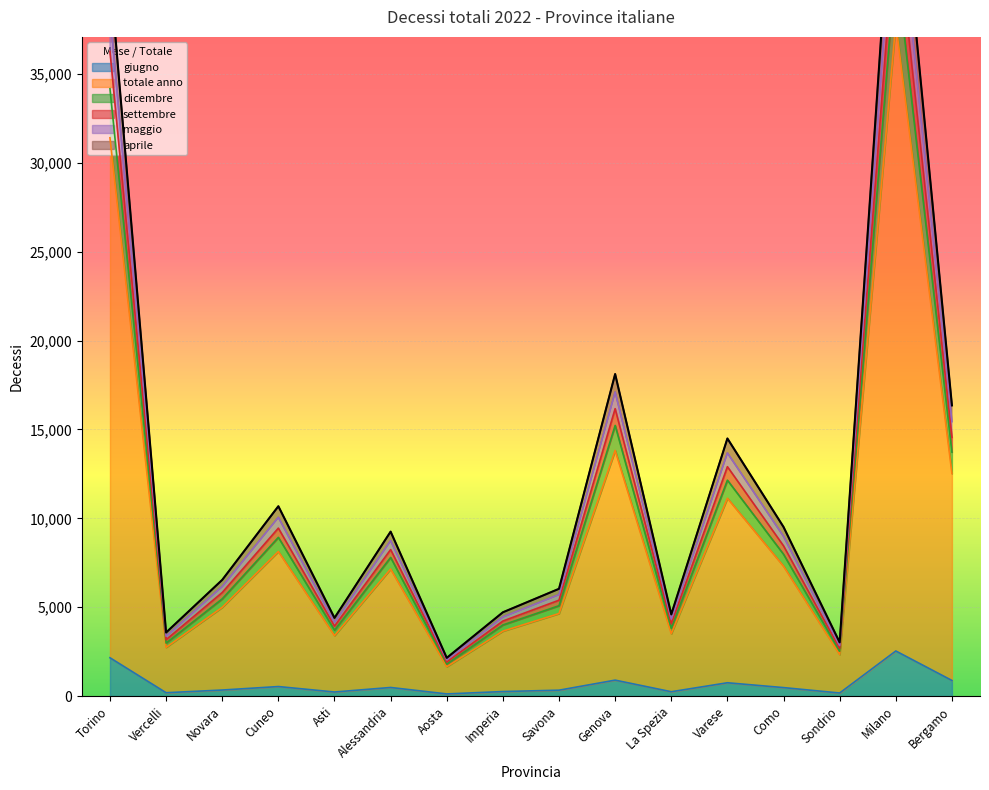

At which category does giugno reach its first local peak?

Cuneo